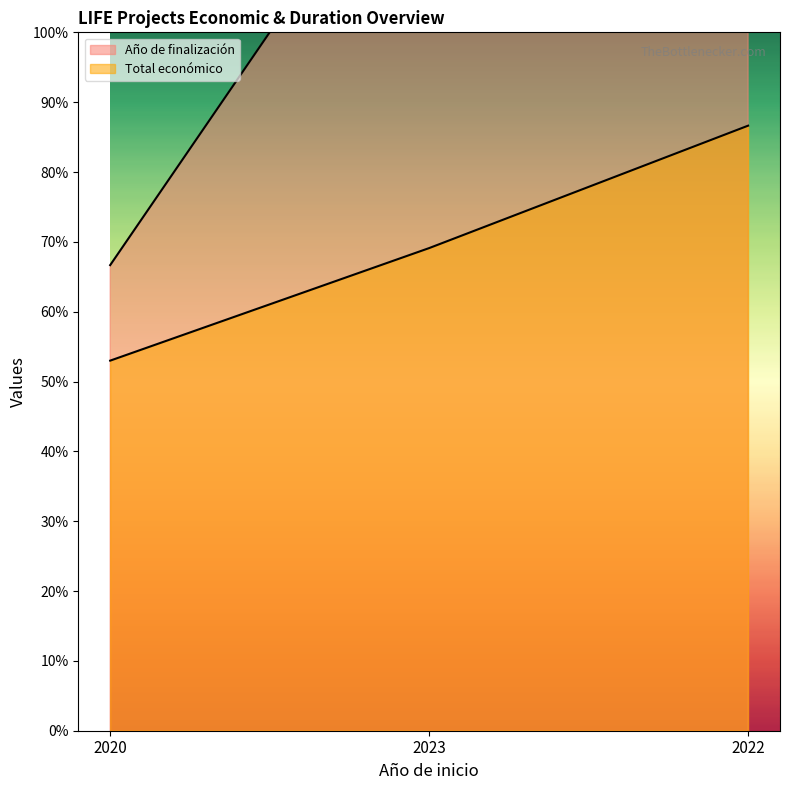

What are all the series names shown in the legend?

Año de finalización, Total económico